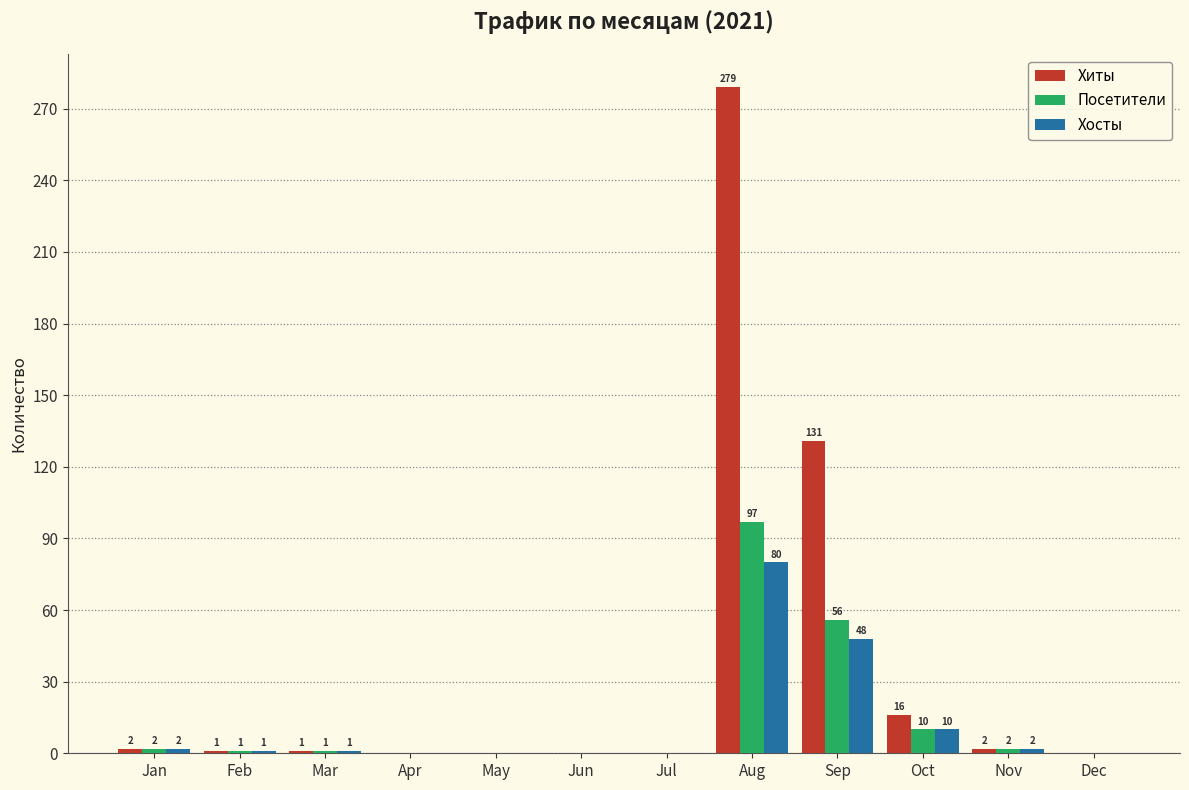

Which series has the largest total across all categories?

Хиты